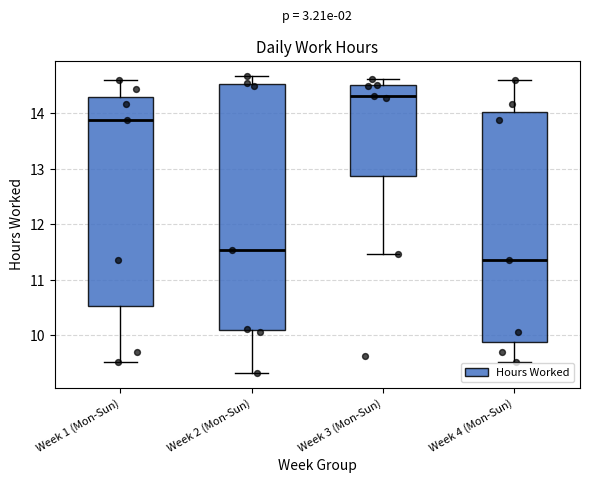

Where is the upper edge of the box for Week 2 (Mon-Sun) on the y-axis? The values are not printed on the chart, so give them approximately, as read against the axis.

14.5